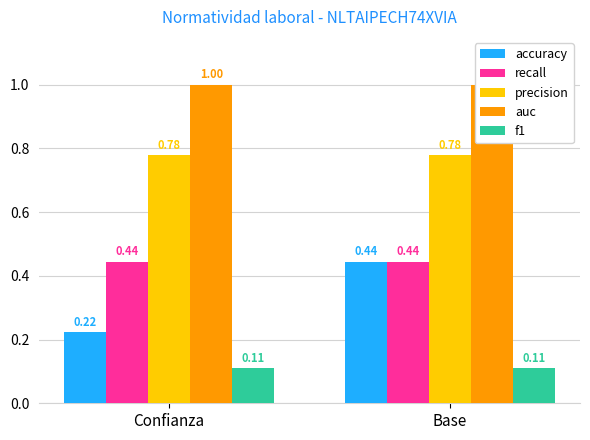

Read the recall value at Base.

0.4